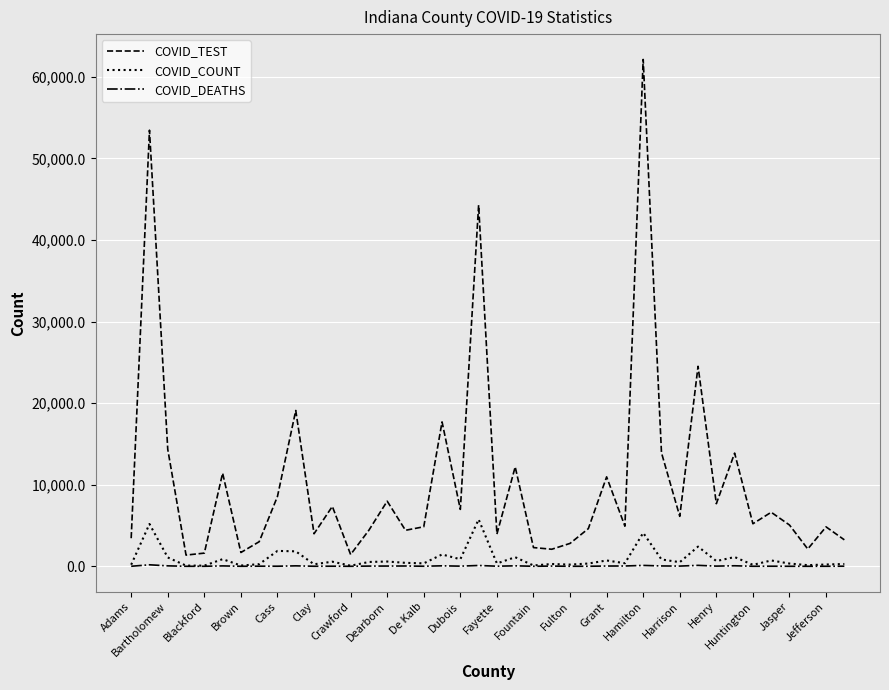

True or false: COVID_COUNT and COVID_TEST intersect in this chart.

False